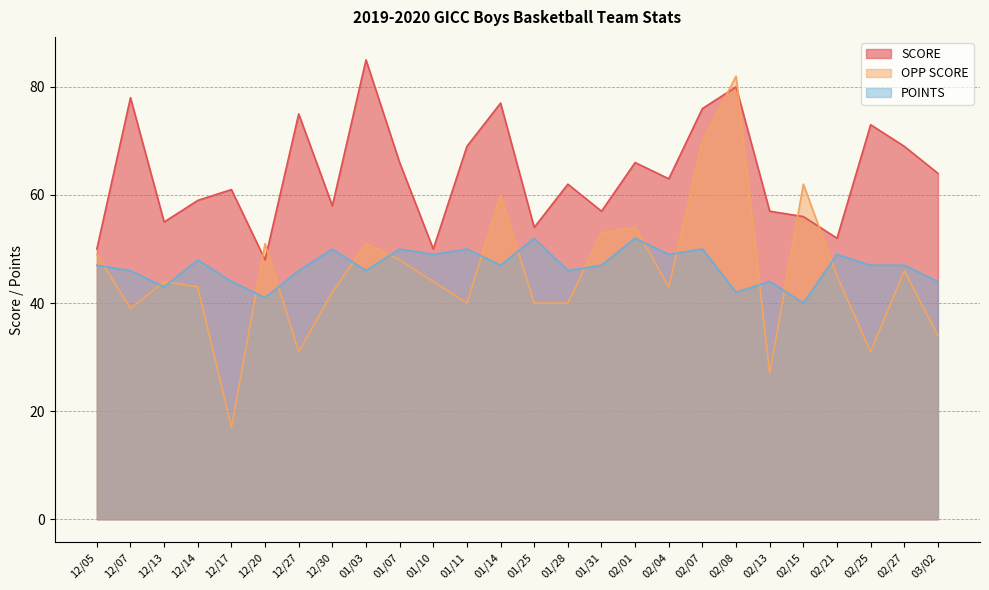

What is the label of the 1st point from the right?

03/02